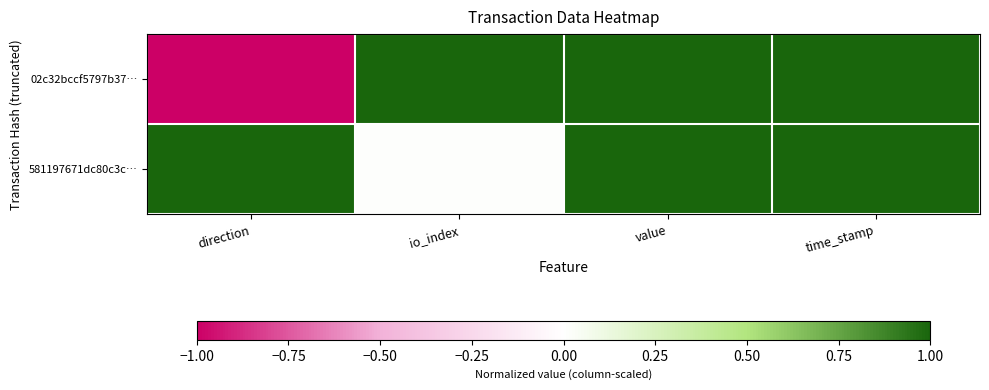

List the series in order of their overall mean, highest first.

581197671dc80c3c…, 02c32bccf5797b37…